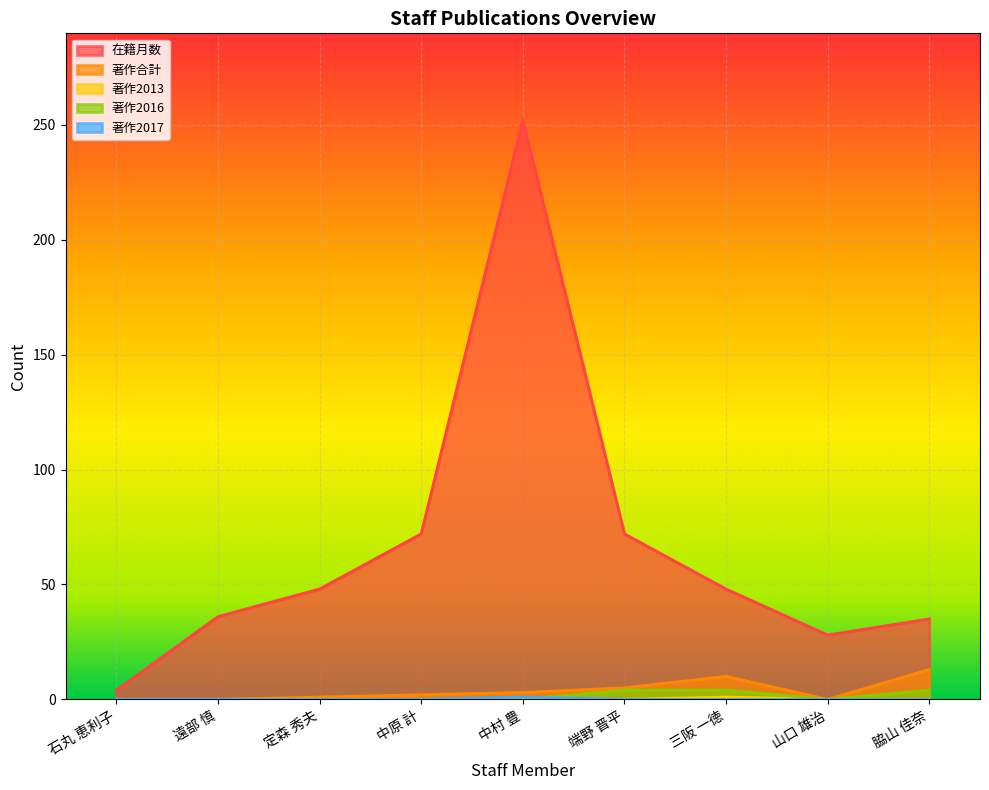

Which series has the largest range (max minus min)?

在籍月数